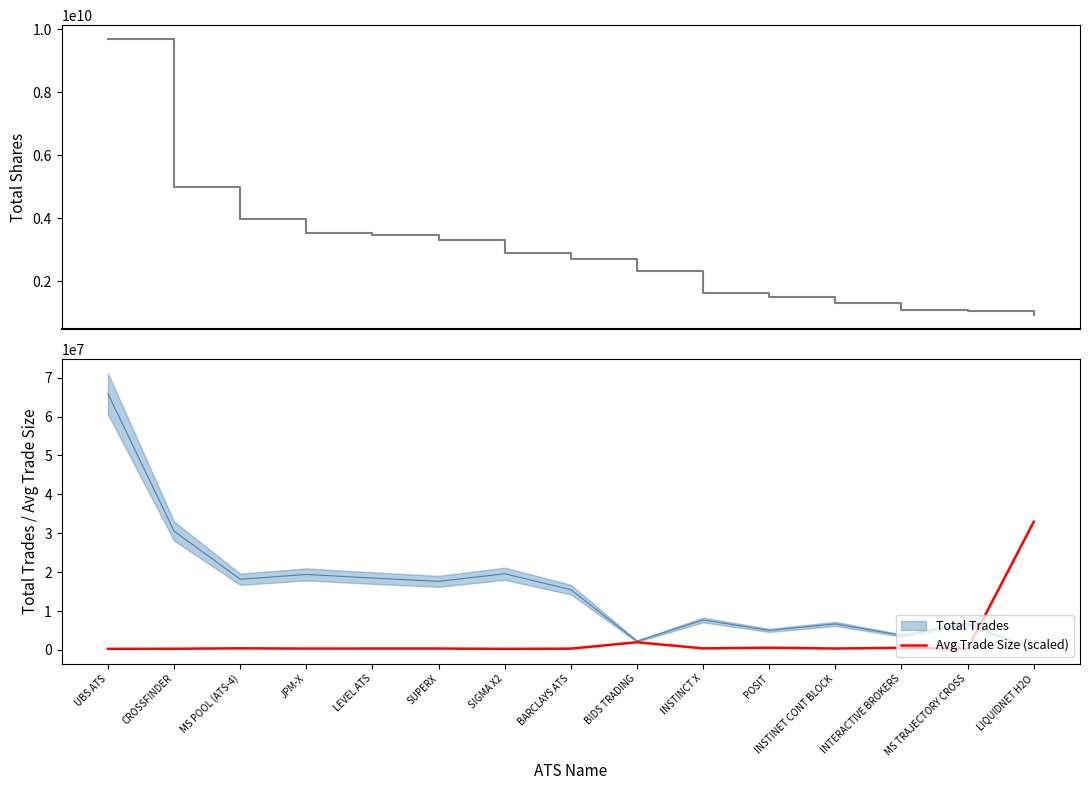

Between UBS ATS and POSIT, which series saw the biggest shift?

Total Shares